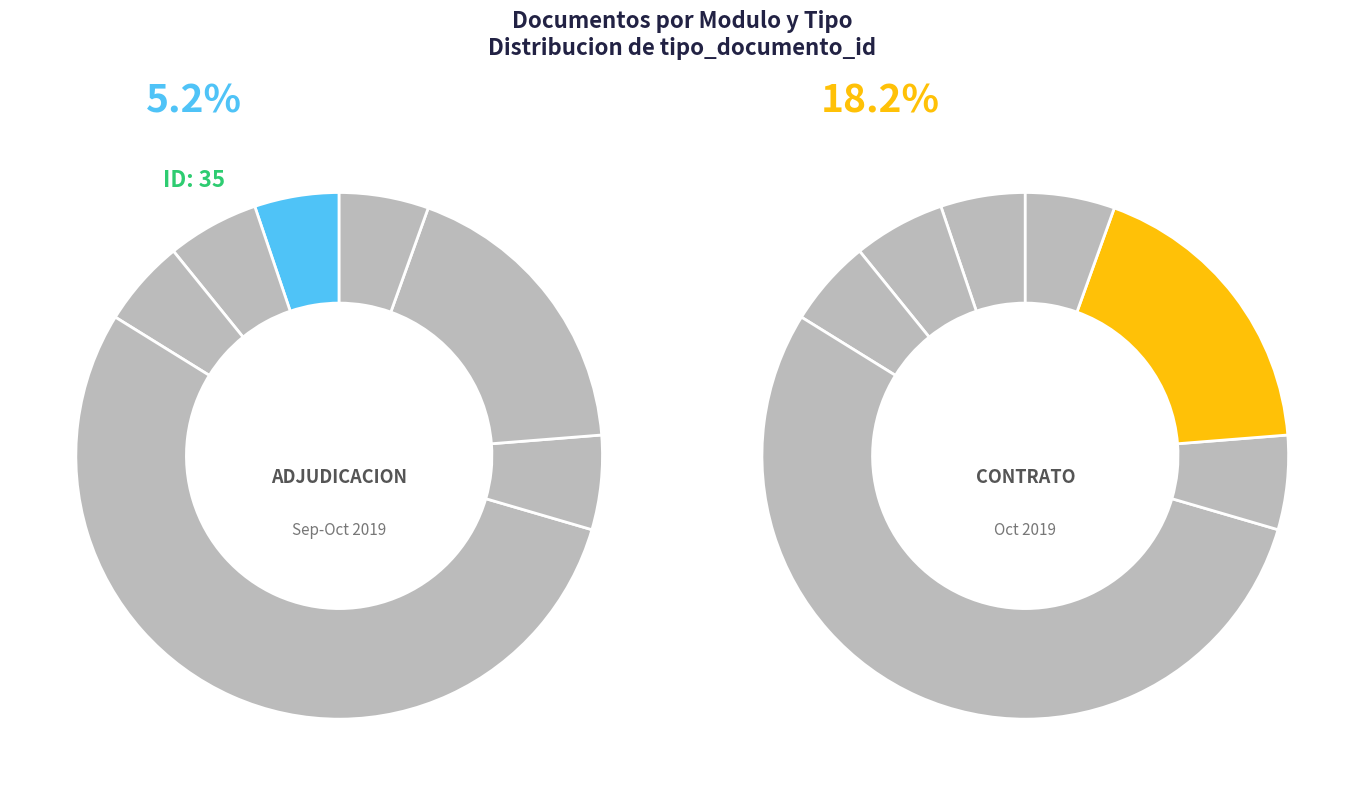

Is it true that Notificacion al Oferente is 20% of the pie?

False